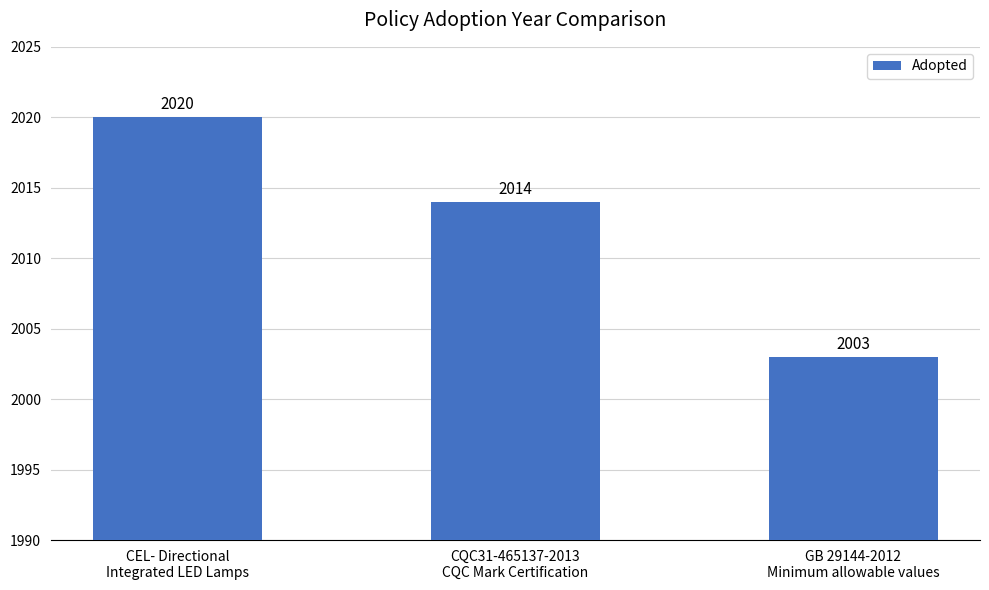

The value at CEL- Directional
Integrated LED Lamps is 2020. True or false?

True